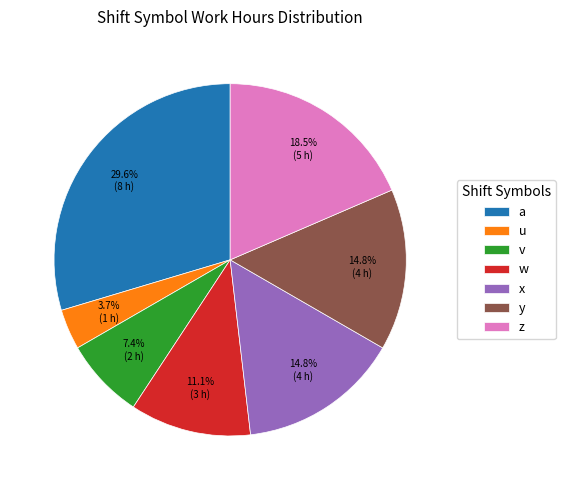

Is there any slice that represents more than half of the pie?

No